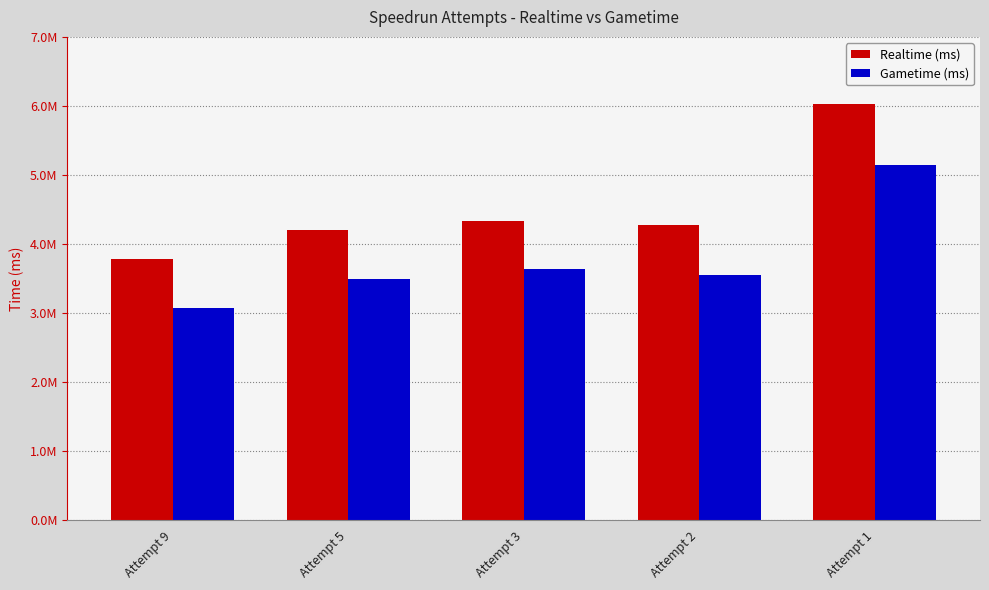

Reading left to right, list all the values displayed in this chart.

Realtime (ms): Attempt 9=3787982	Attempt 5=4204023	Attempt 3=4339812	Attempt 2=4276089	Attempt 1=6030850
Gametime (ms): Attempt 9=3080680	Attempt 5=3500553	Attempt 3=3635907	Attempt 2=3545330	Attempt 1=5139650